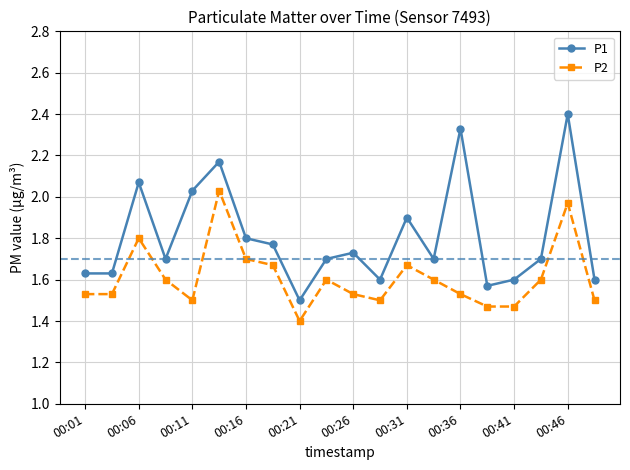

What is the difference between the maximum and minimum values in the P2 series?

0.6